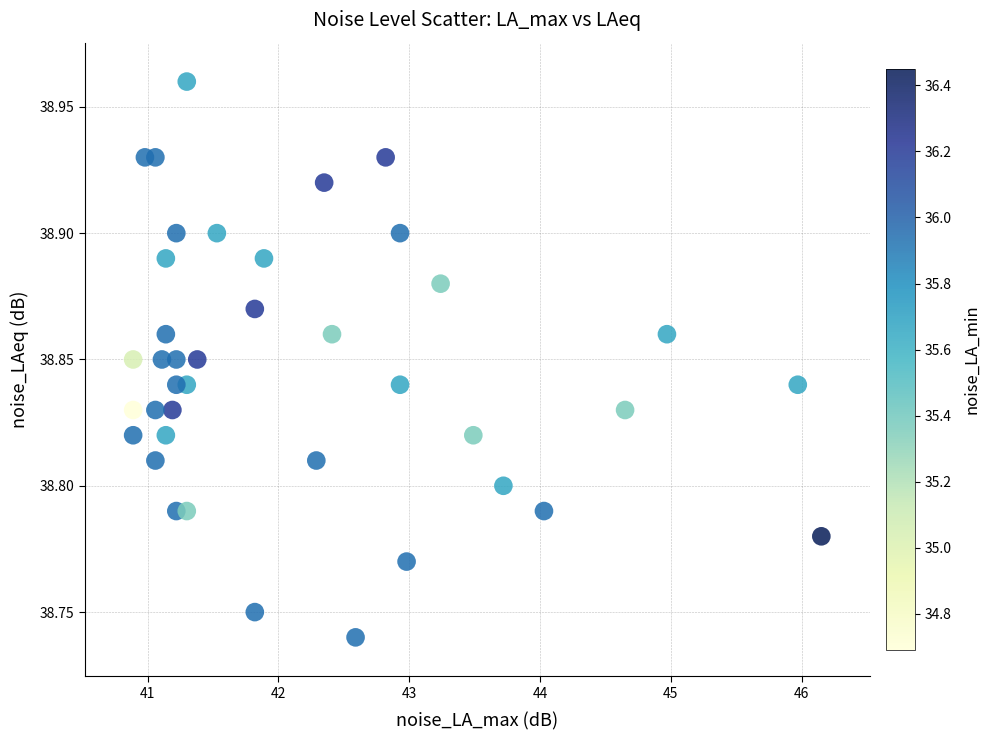

What is the range of X values (max minus min)?

5.3